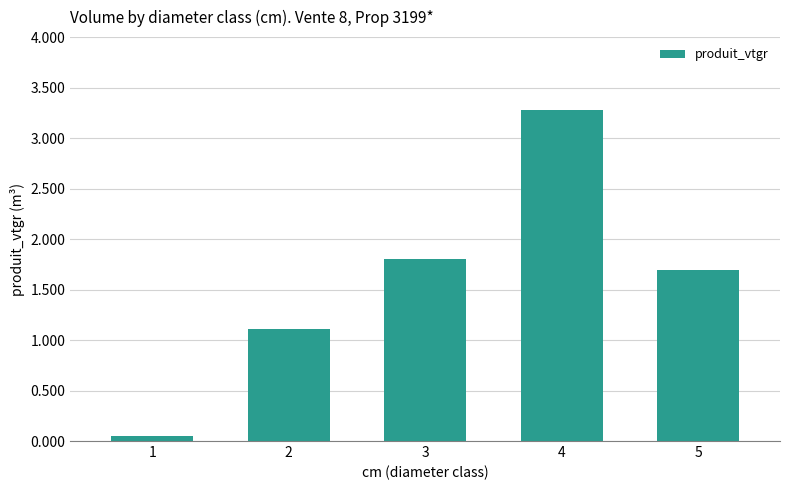

Where is the data nearest to the value 1?

2